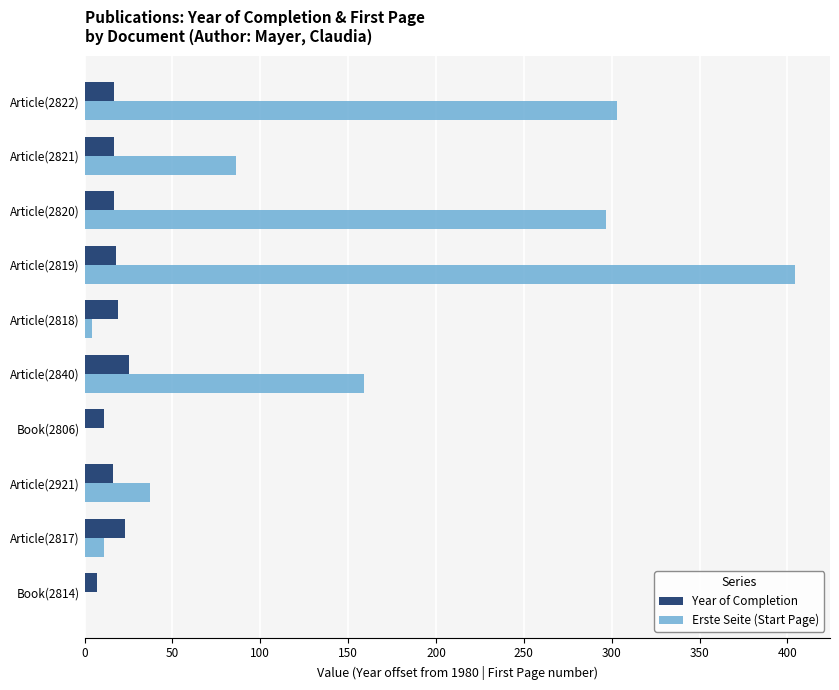

Between Book(2806) and Article(2822), which series saw the biggest shift?

Erste Seite (Start Page)